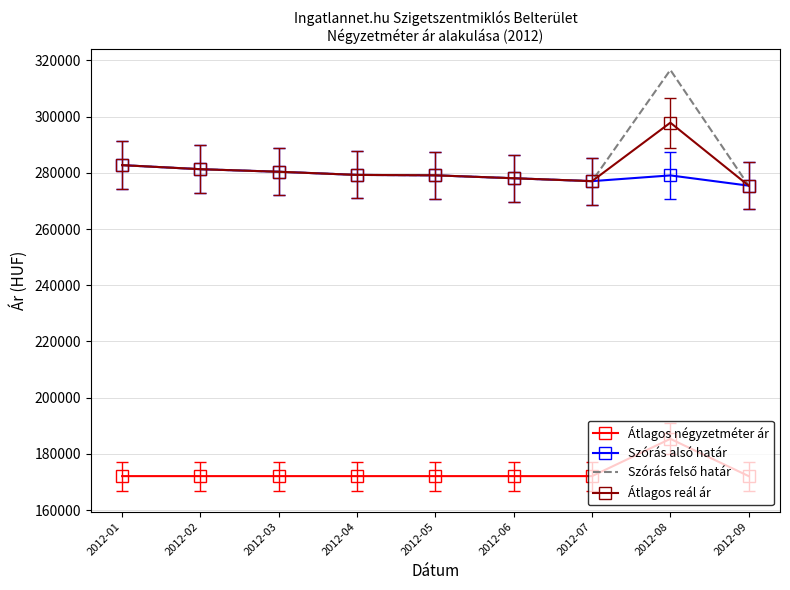

What is the highest value of the Átlagos négyzetméter ár series?

185361